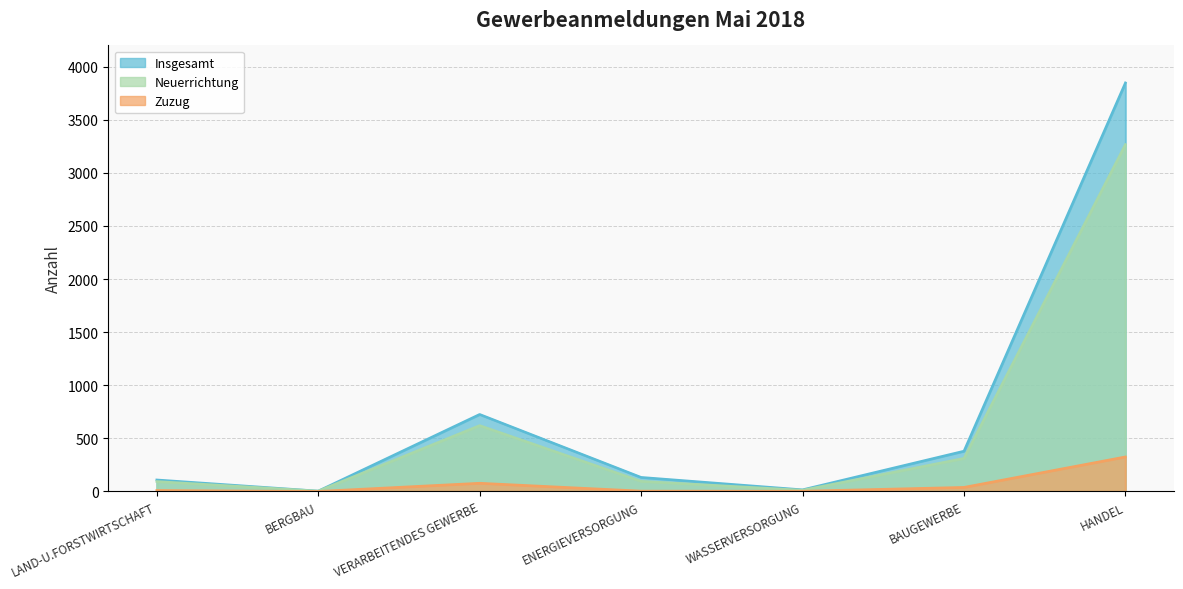

What is the sum of the Neuerrichtung values at LAND-U.FORSTWIRTSCHAFT and WASSERVERSORGUNG?

104